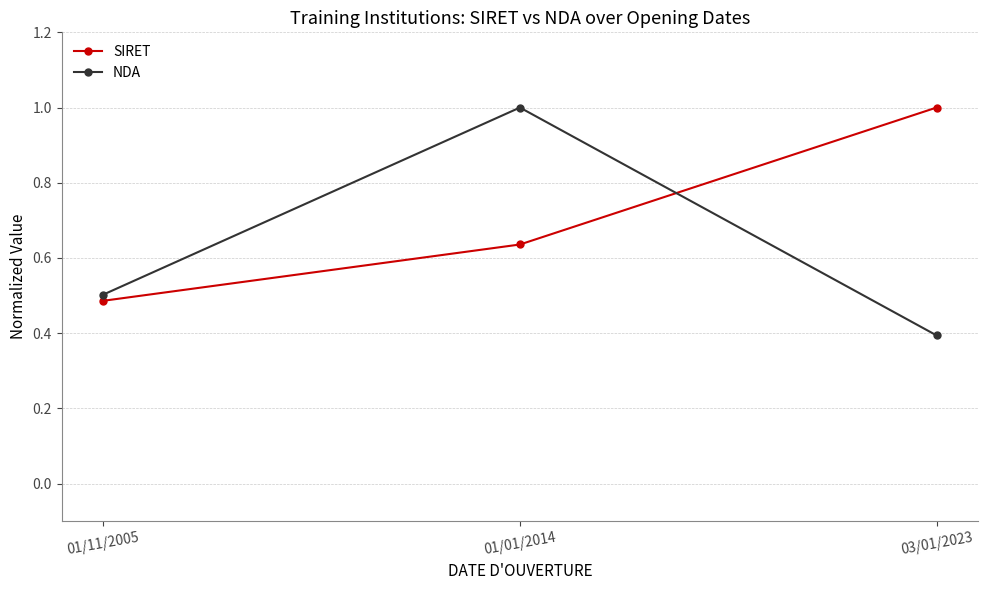

What is the sum of all NDA values?

1.9